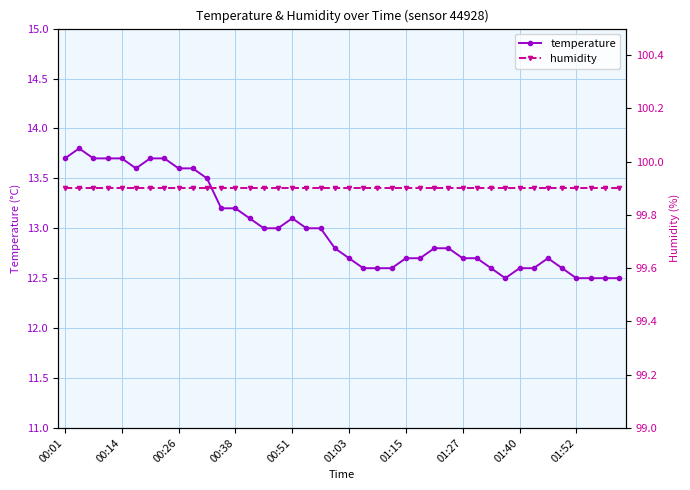

Is it true that temperature equals 22.0 at 39?

False